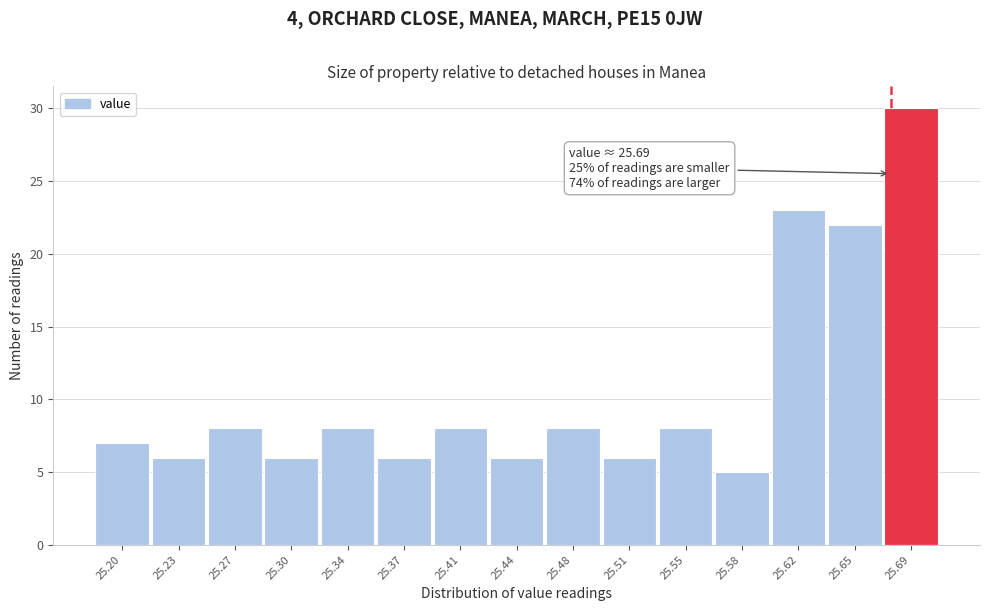

Reading left to right, transcribe all the data shown in this chart.

25.20=7	25.23=6	25.27=8	25.30=6	25.34=8	25.37=6	25.41=8	25.44=6	25.48=8	25.51=6	25.55=8	25.58=5	25.62=23	25.65=22	25.69=30